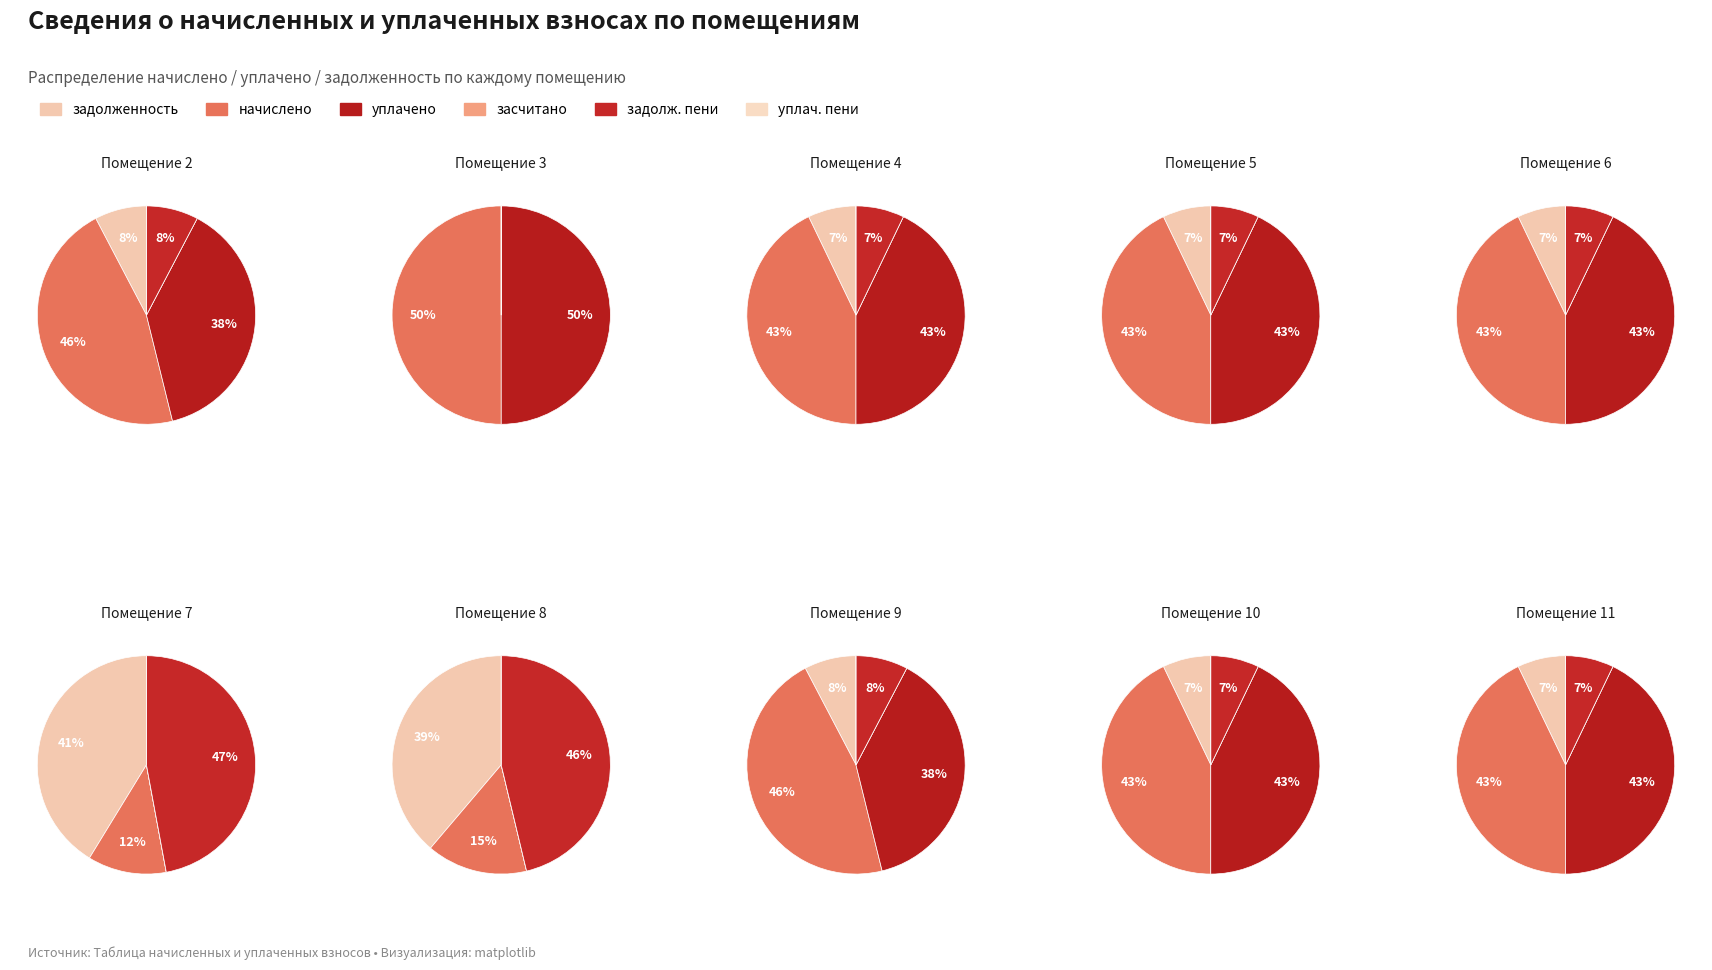

The 5 slice represents 7% of the pie. True or false?

True